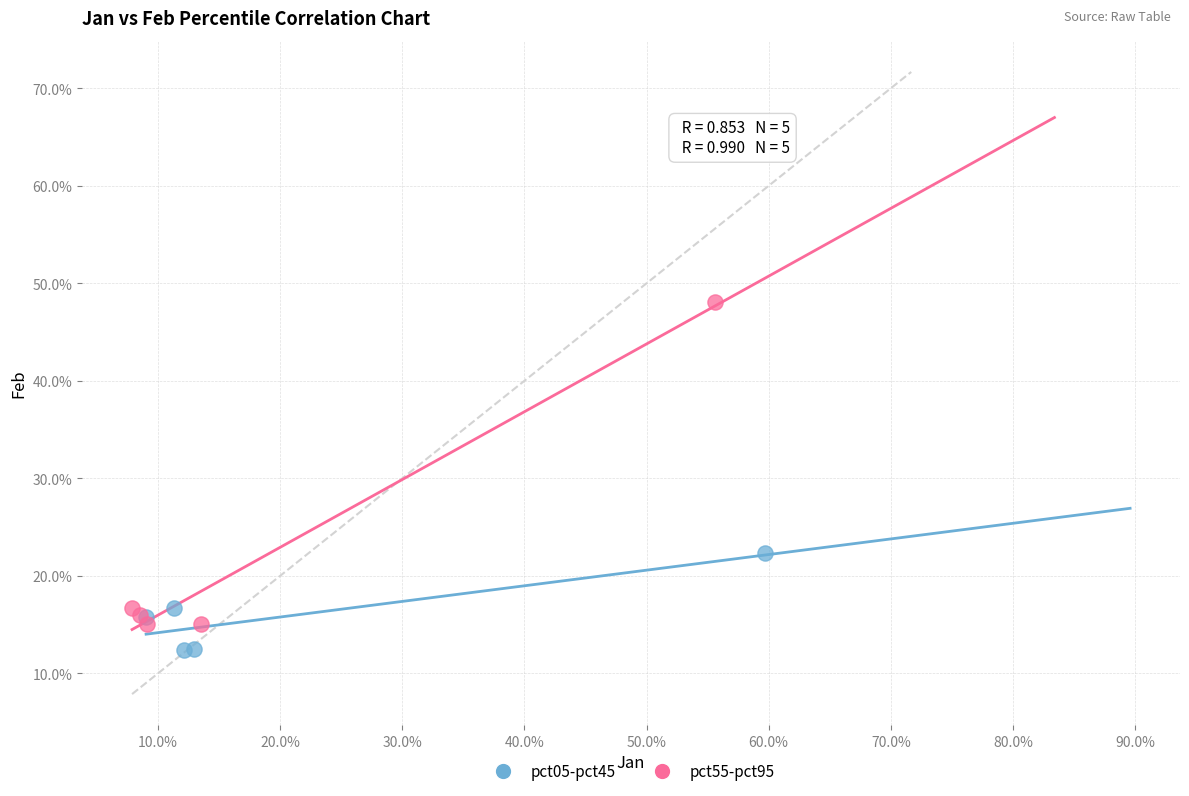

What are all the series names shown in the legend?

pct05-pct45, pct55-pct95